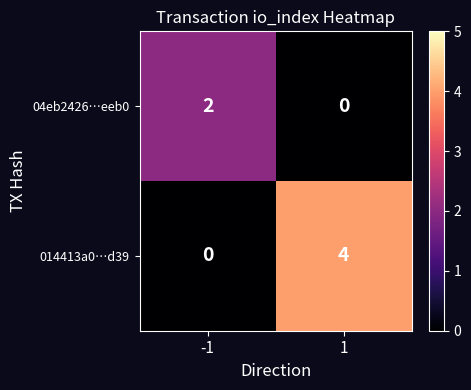

Which category has the highest value across all series?

1